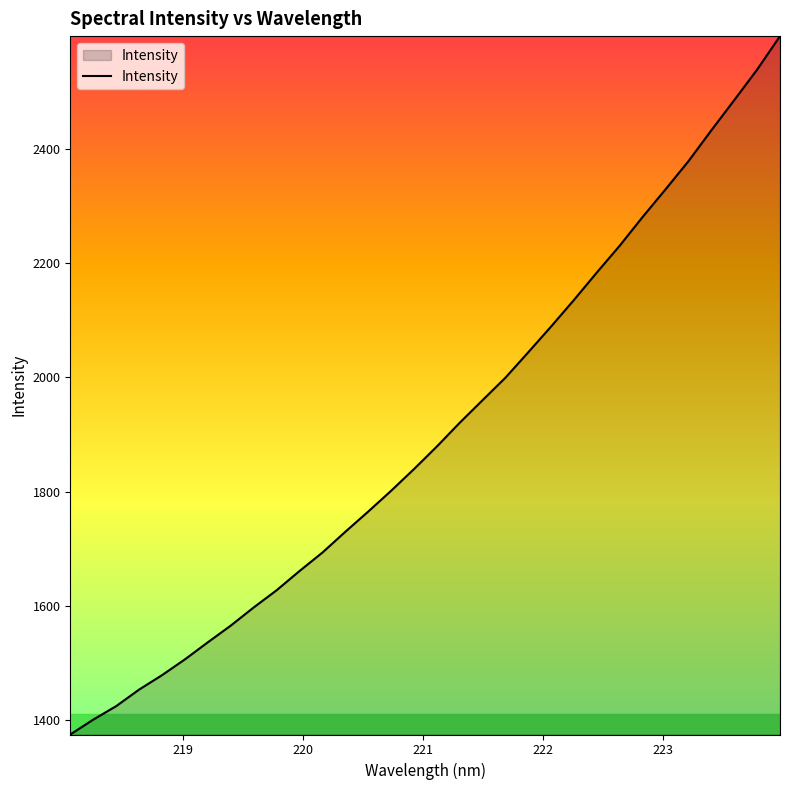

What is the greatest value displayed?

2598.5